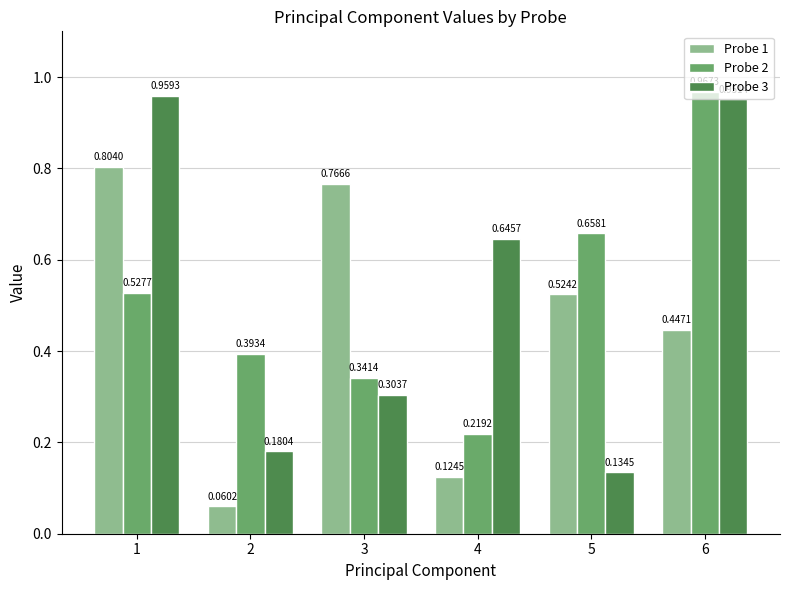

What is the sum of all Probe 1 values?

2.7